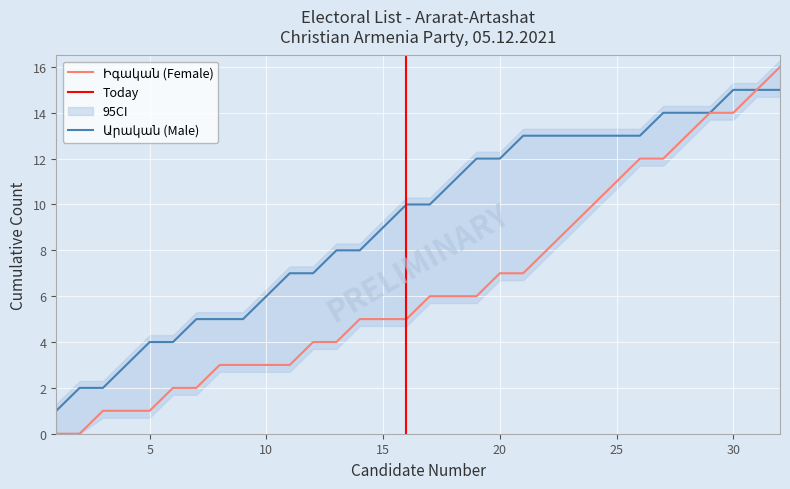

What is the difference between the maximum and second lowest values in the Female series?

16